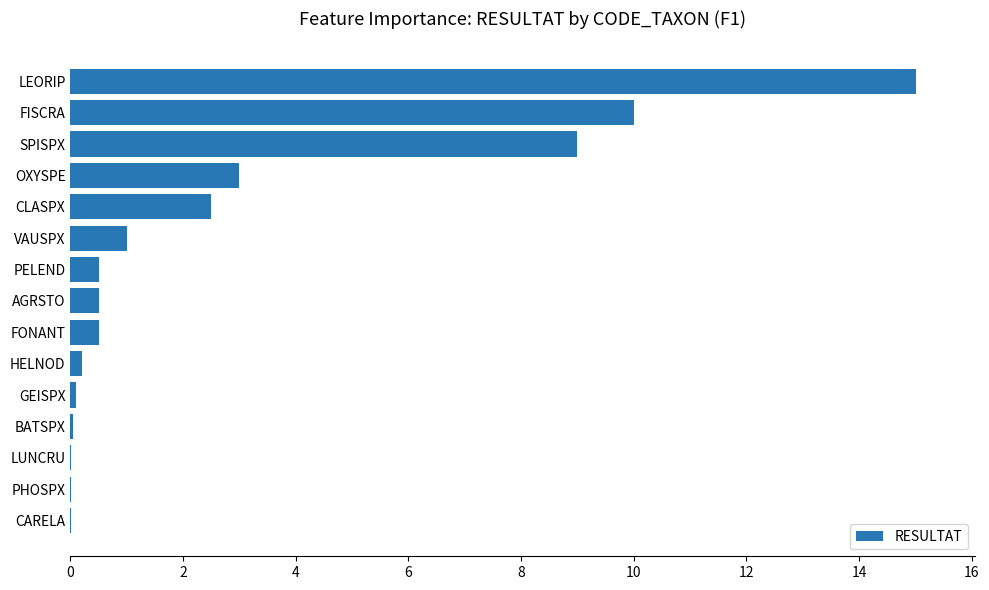

Between OXYSPE and AGRSTO, which is larger?

OXYSPE